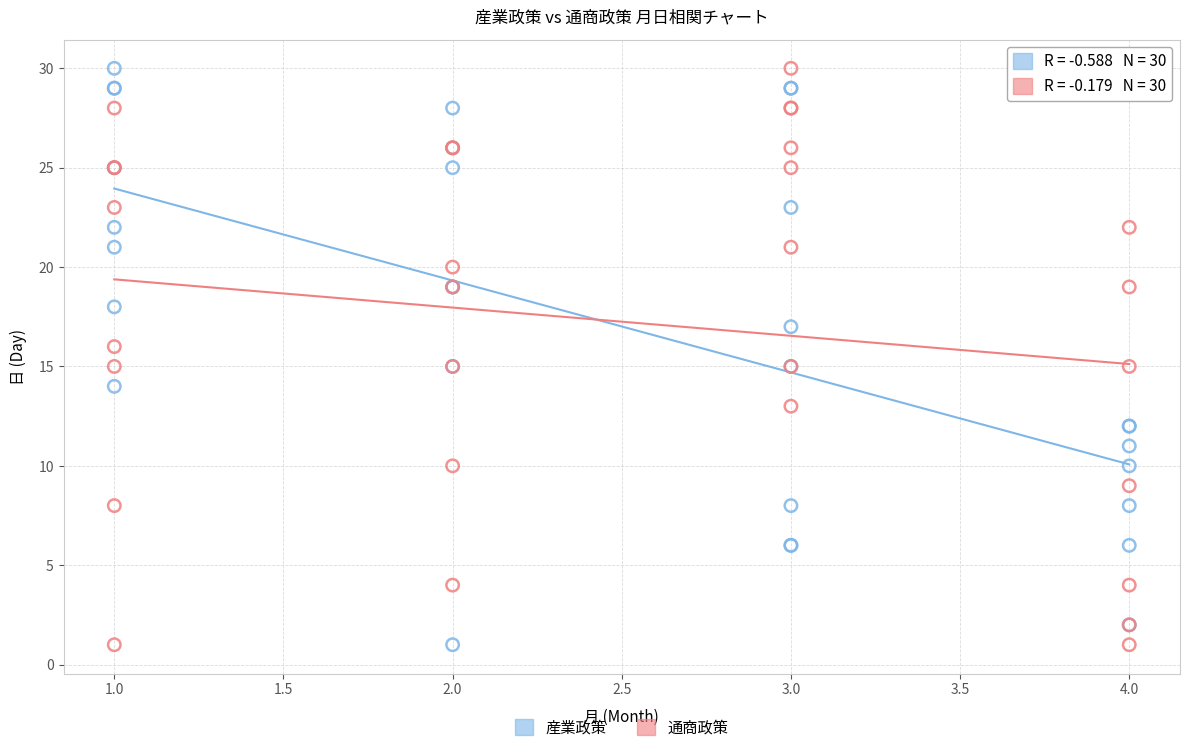

What are all the series names shown in the legend?

産業政策, 通商政策